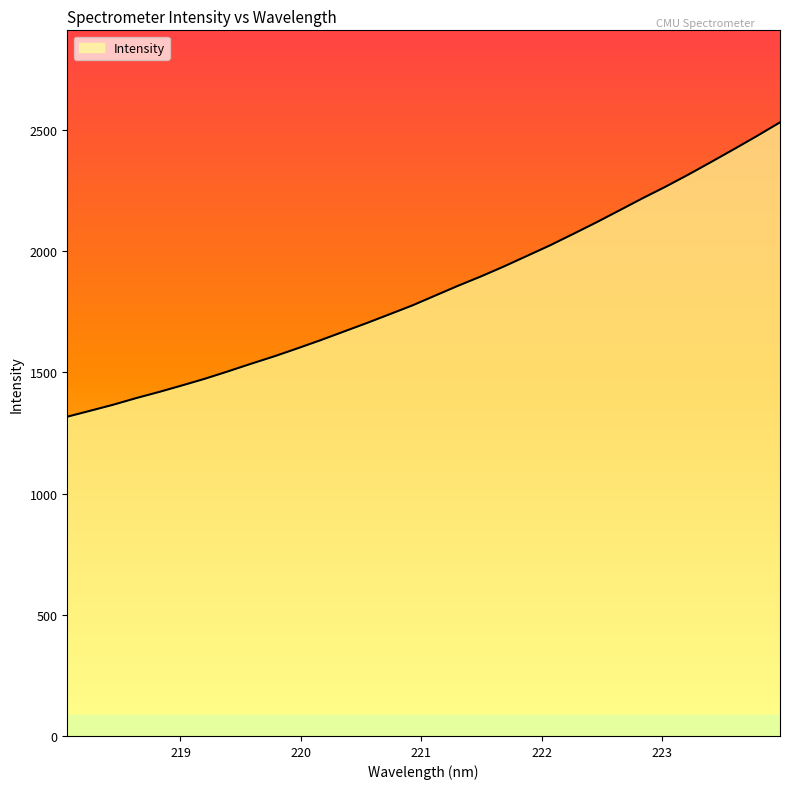

What is the minimum value shown in the chart?

1317.6